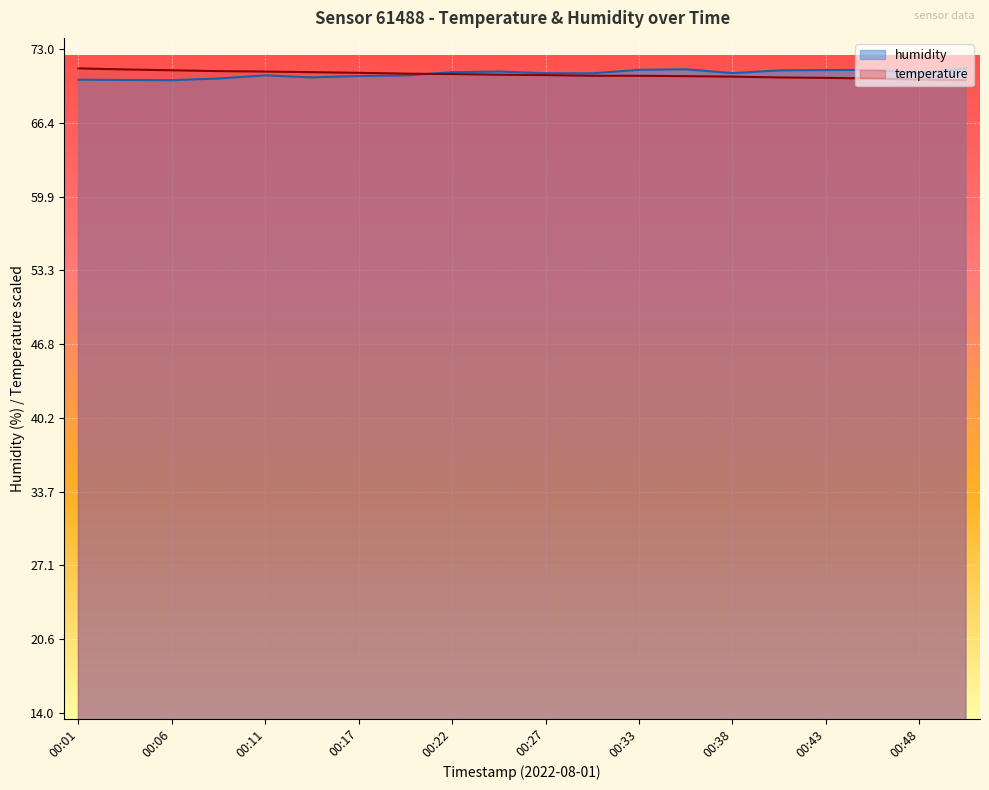

Between which two adjacent categories do temperature and humidity first intersect?

00:19 and 00:22